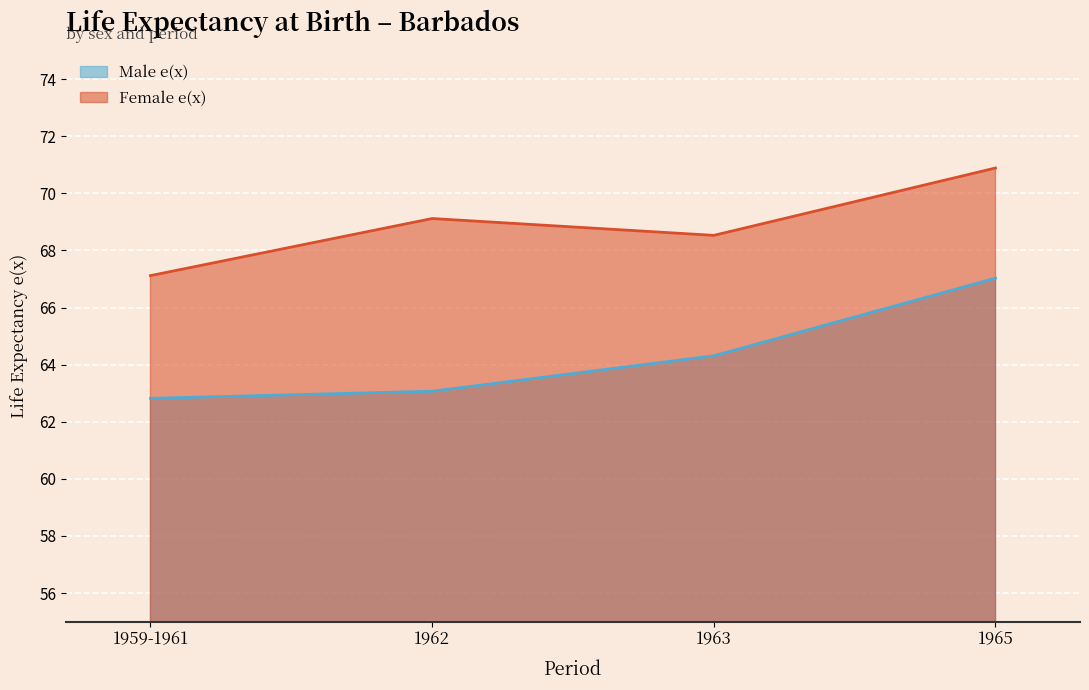

Is the value of Female e(x) at 1959-1961 greater than the value of Male e(x) at 1963?

Yes